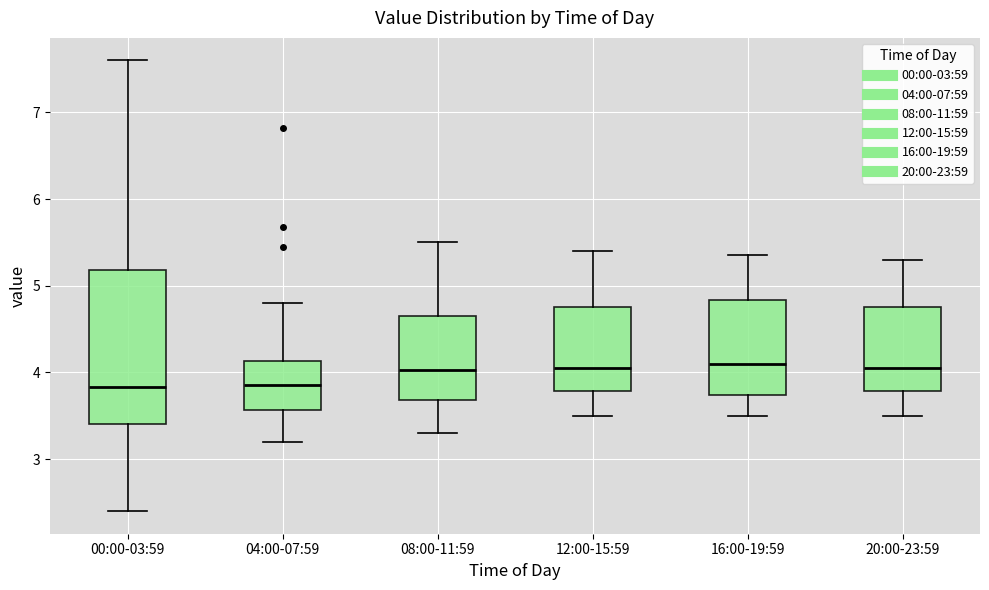

Where does the median line of the box for 20:00-23:59 sit on the y-axis? The values are not printed on the chart, so give them approximately, as read against the axis.

4.1